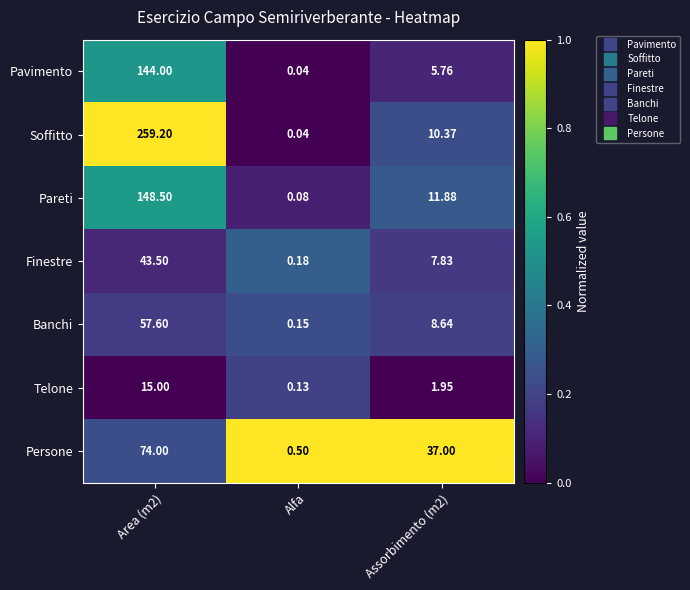

At which label does Soffitto reach its minimum?

Alfa